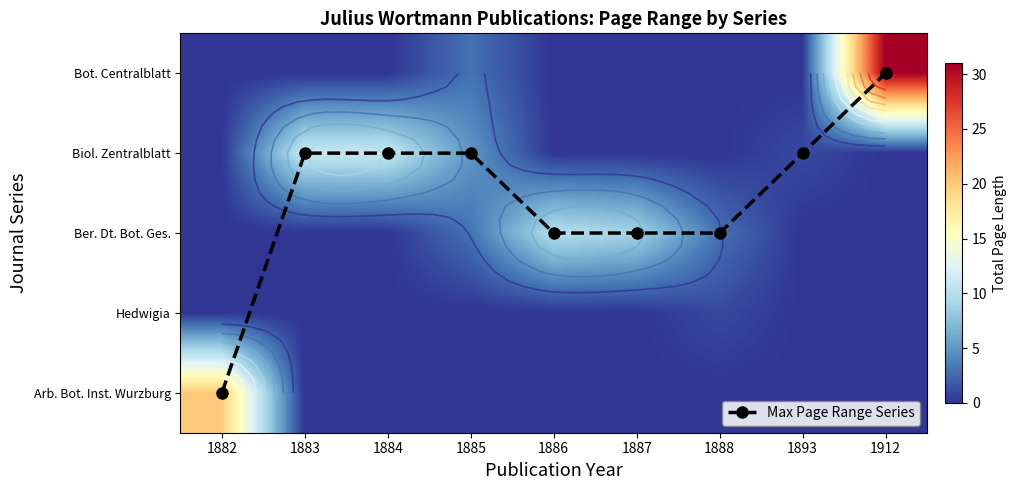

How many data points in Arb. Bot. Inst. Wurzburg are above 0?

1